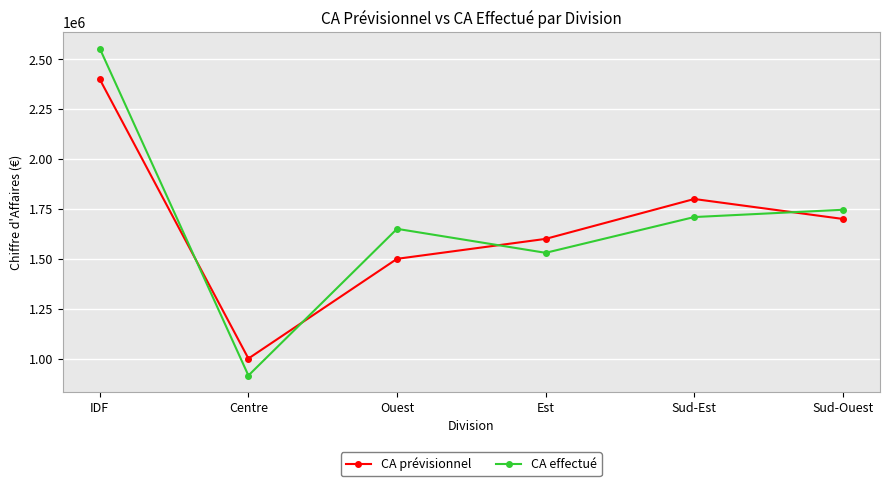

How many values in the CA prévisionnel series are below 1700000?

3